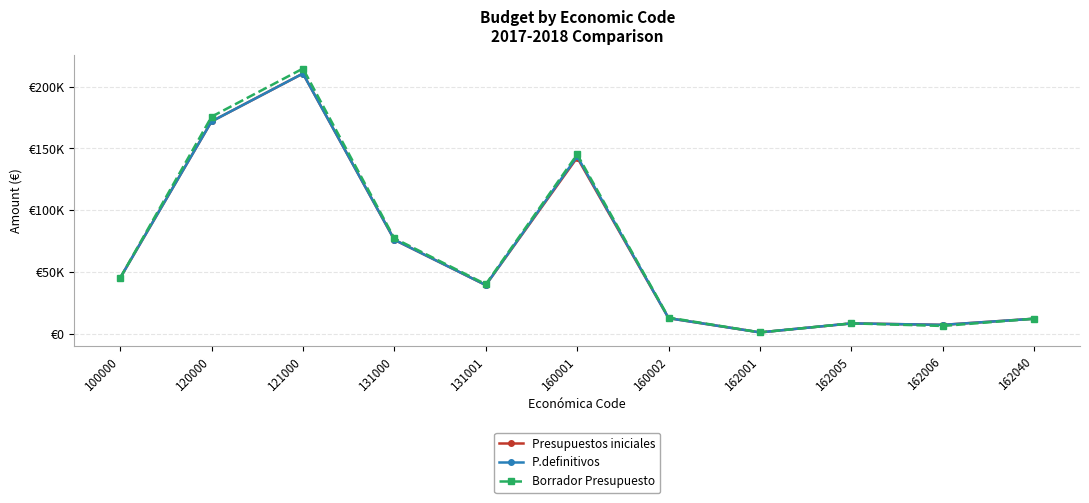

Which category has the highest value in the P.definitivos series?

121000